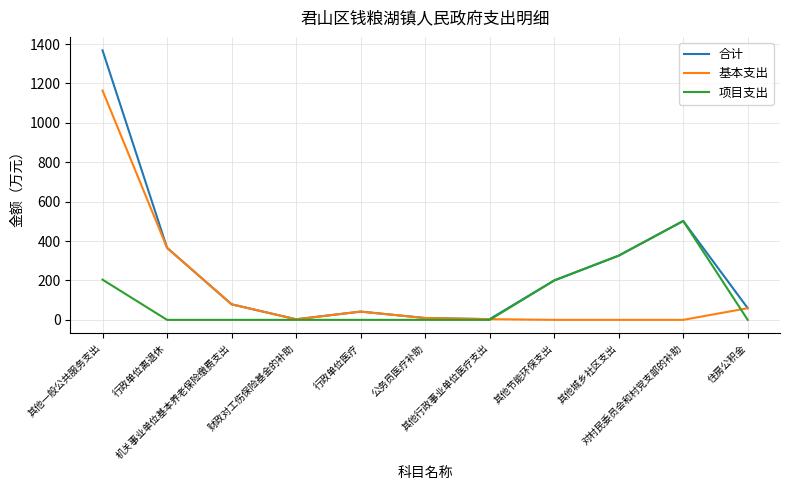

True or false: 基本支出 has a value of 410.2 at 其他节能环保支出.

False